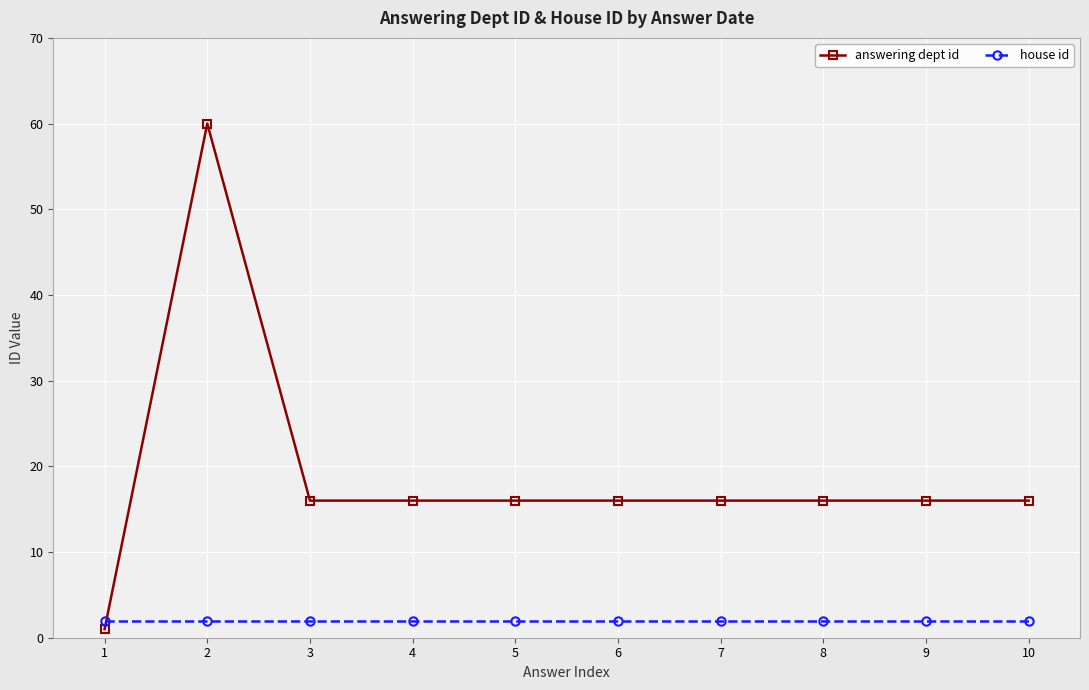

What are all the series names shown in the legend?

answering dept id, house id